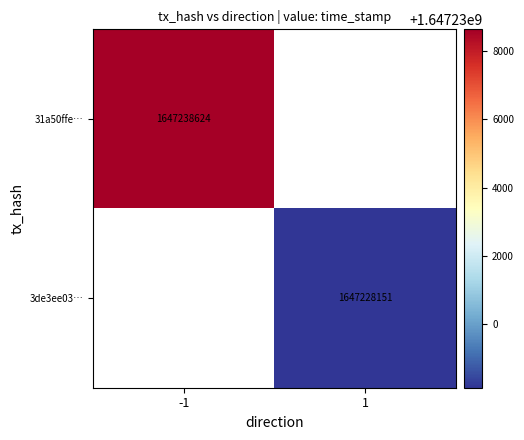

How many categories are shown in the chart?

2